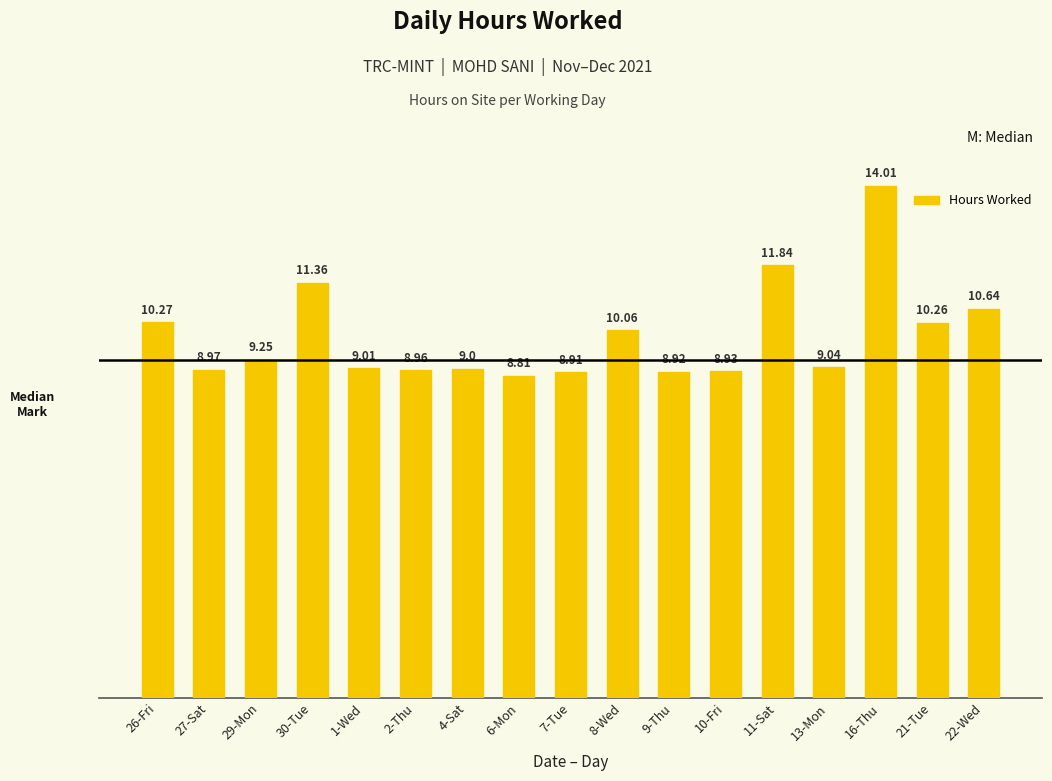

Does the chart contain stacked bars?

No